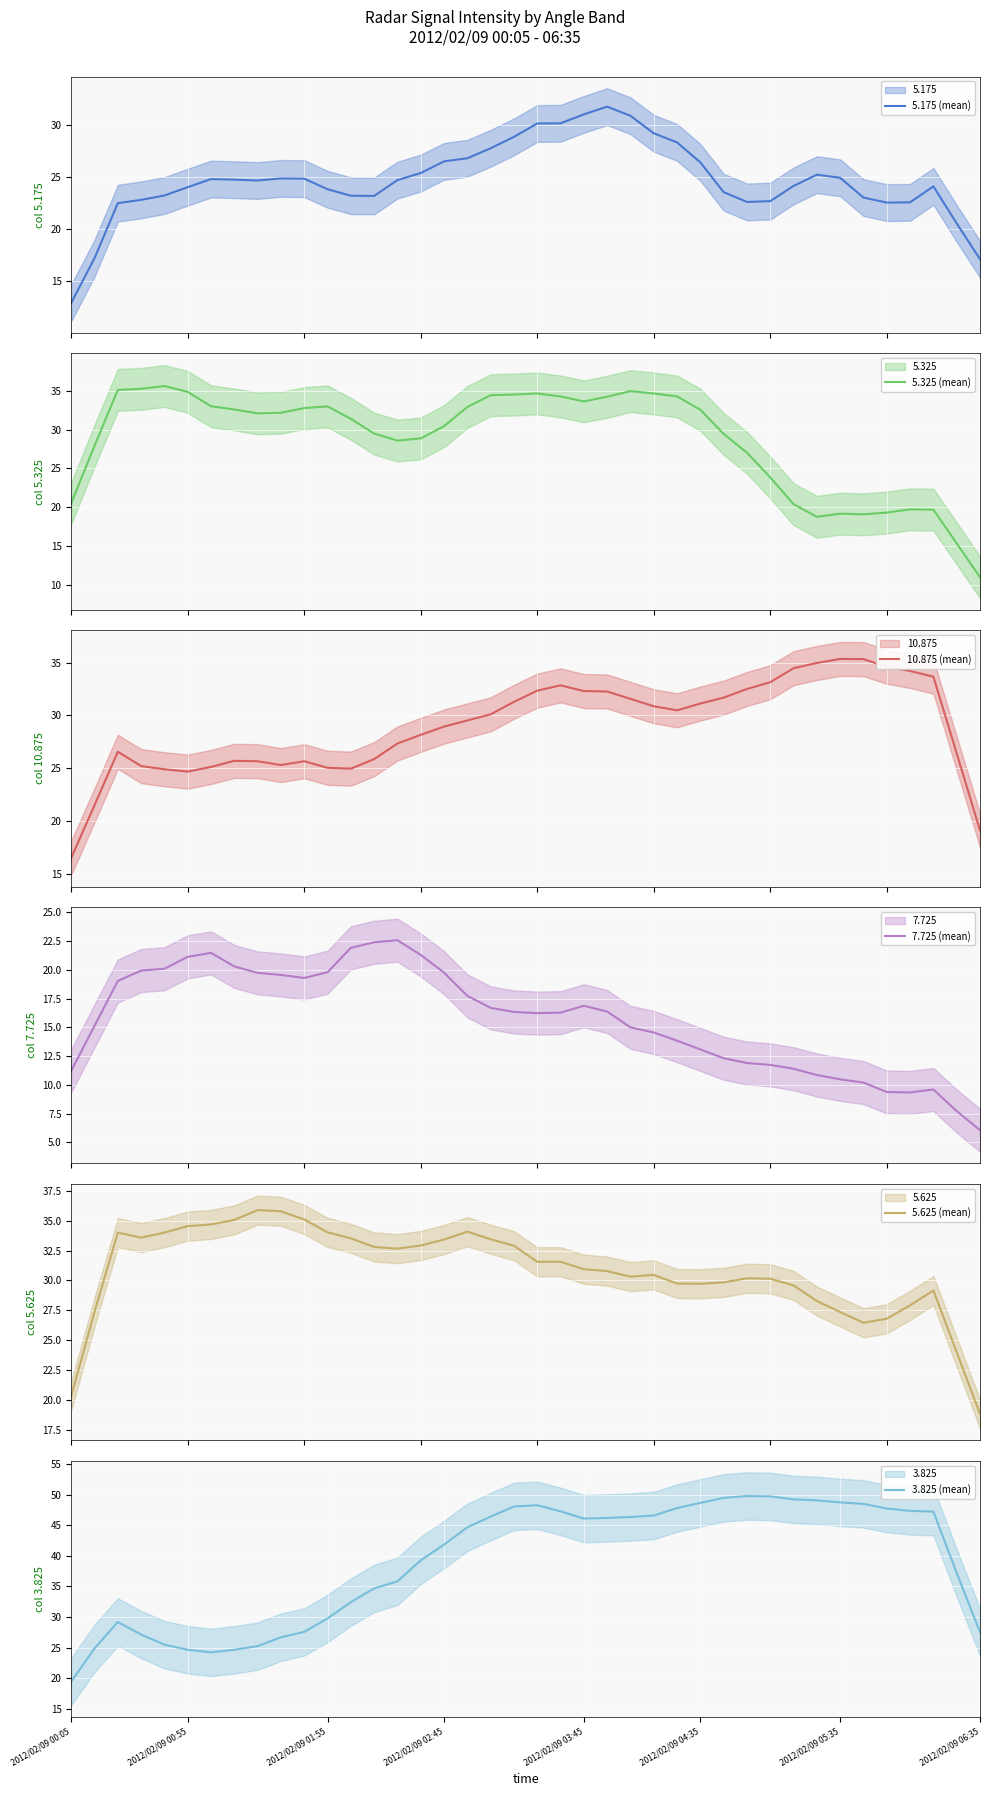

What is the lowest value of the 5.325 (mean) series?

11.0